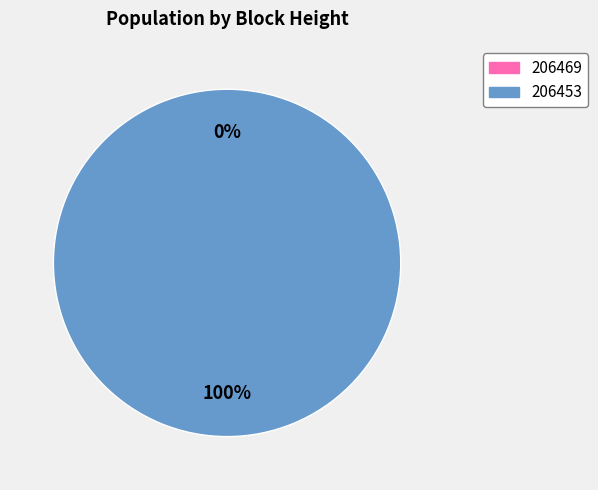

Rank the categories by value from highest to lowest.

206453, 206469